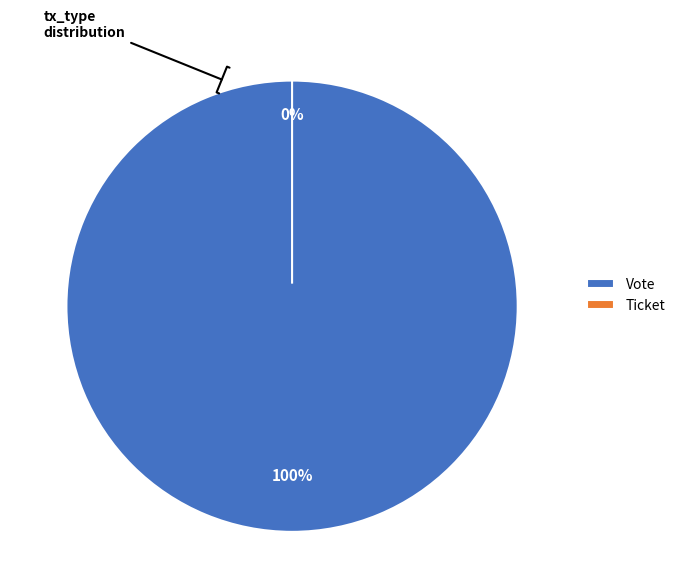

Which slice is the largest?

Vote